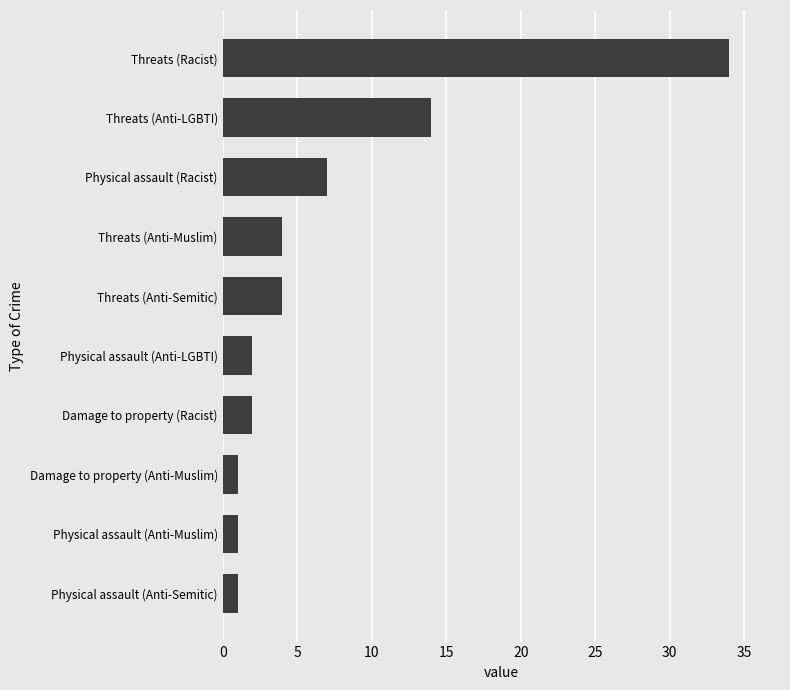

The chart shows a value of 1 at Physical assault (Anti-Semitic). True or false?

True